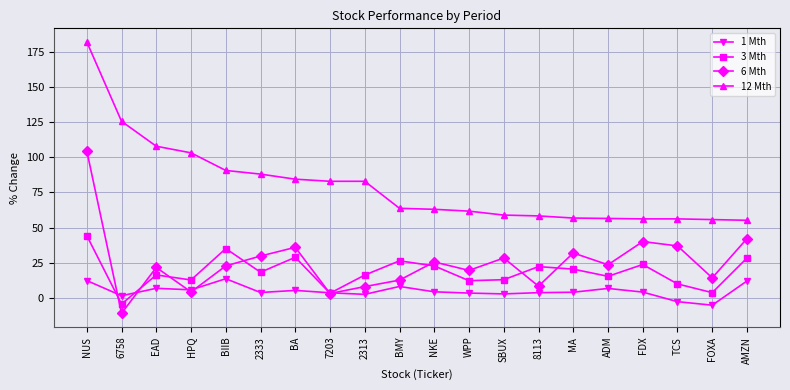

True or false: 1 Mth has a value of 3.7 at 7203.

True